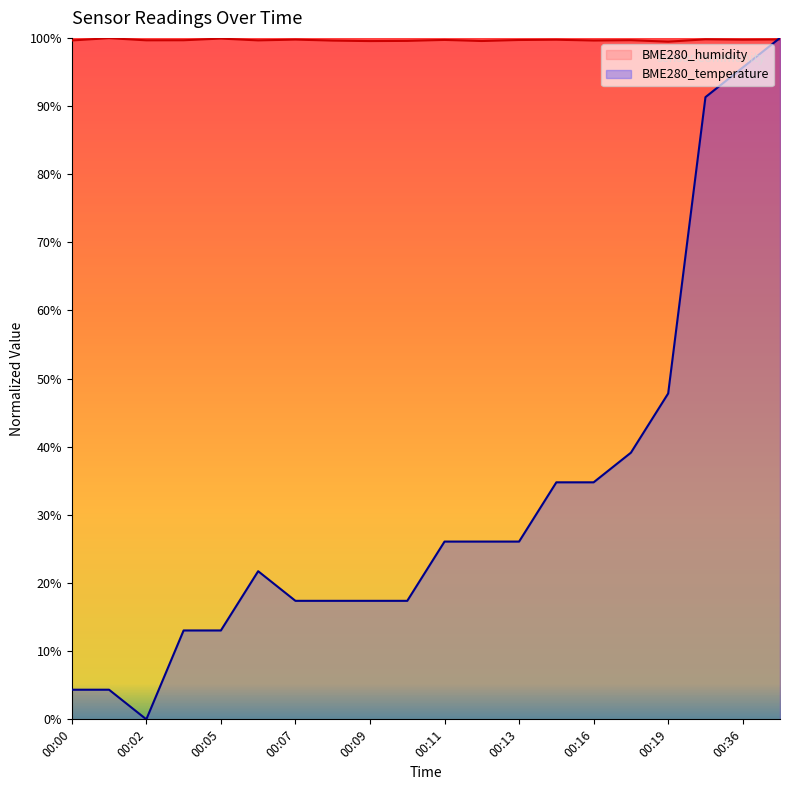

Which series has the largest total across all categories?

BME280_humidity